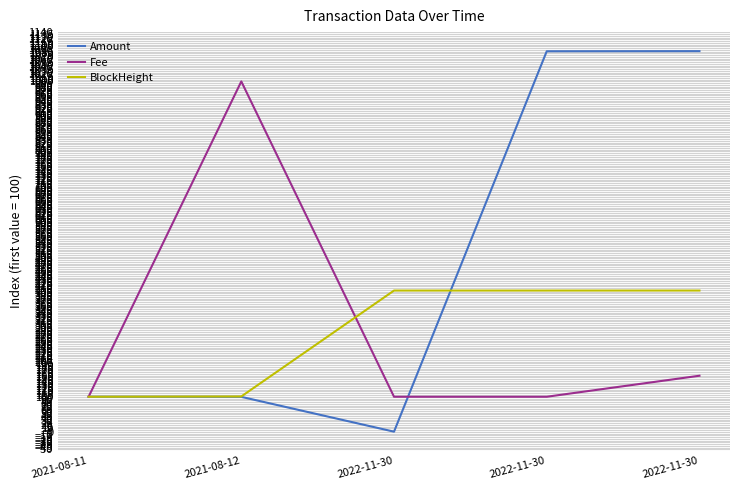

At which category does Fee reach its first local peak?

2021-08-12